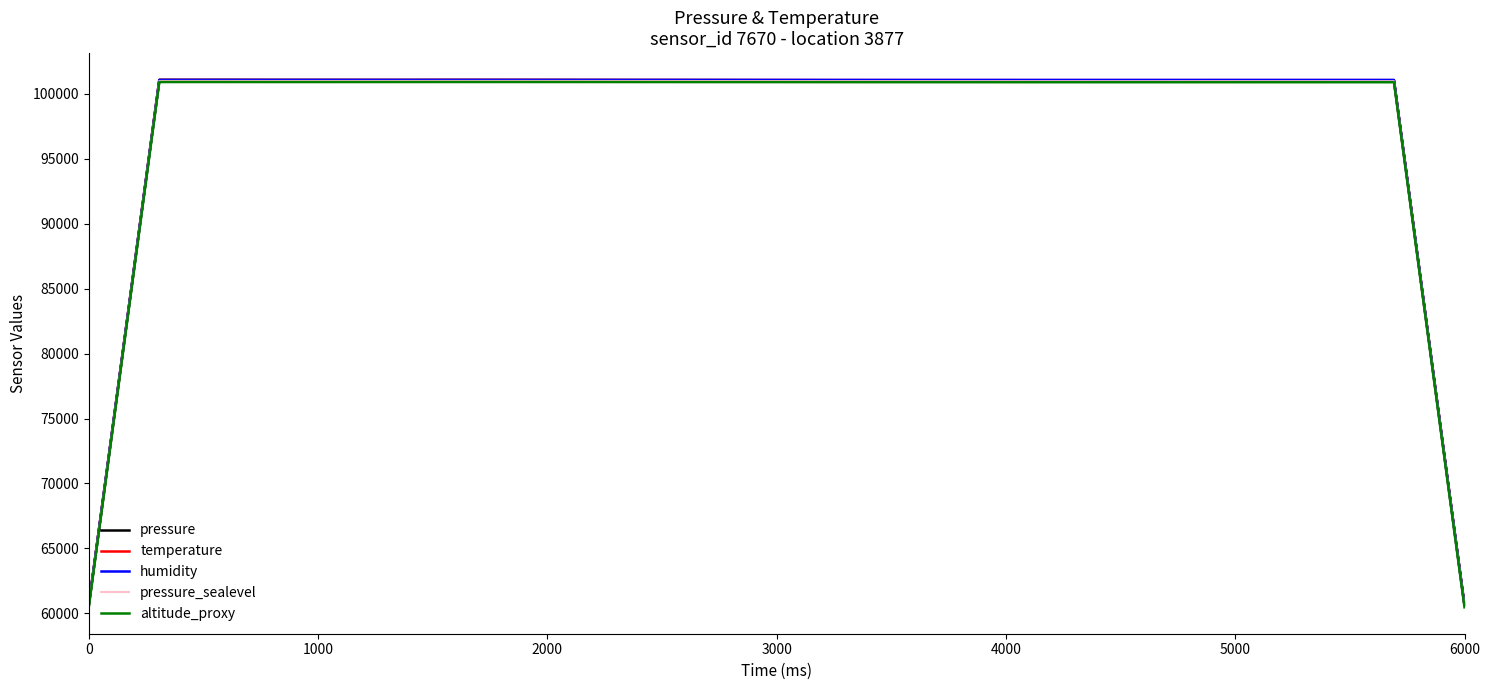

What is the highest value of the pressure series?

101066.1